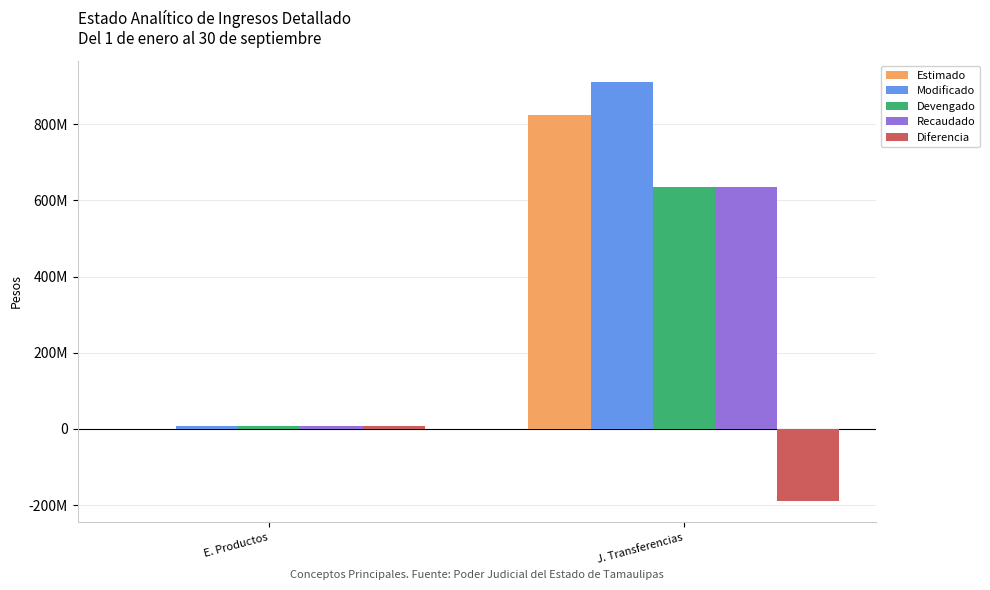

What is the sum of all Estimado values?

824000978.3